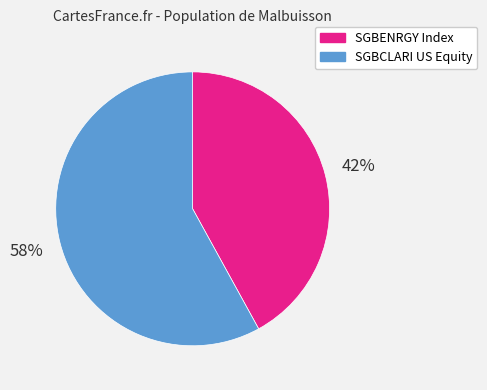

Count the number of slices in the pie.

2